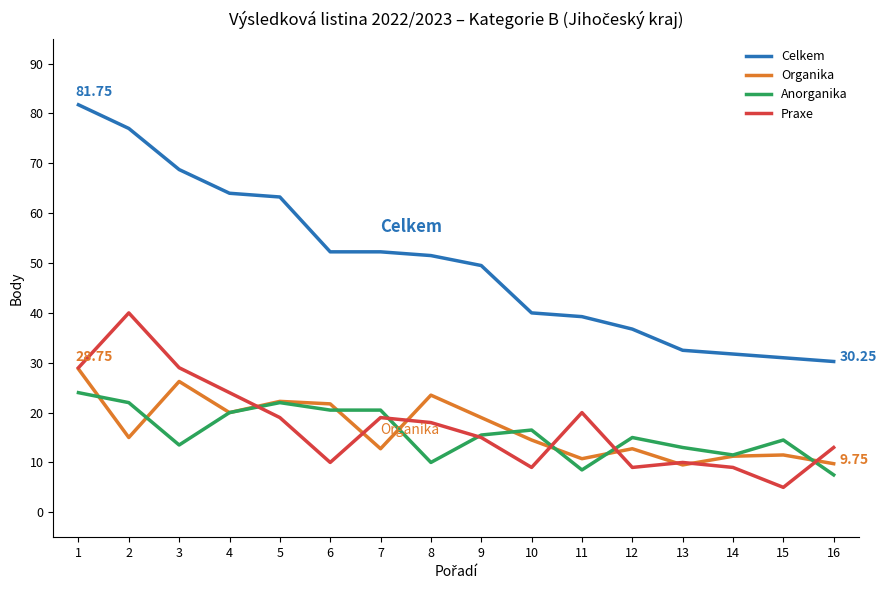

What is the total value across all series at 16?

60.5